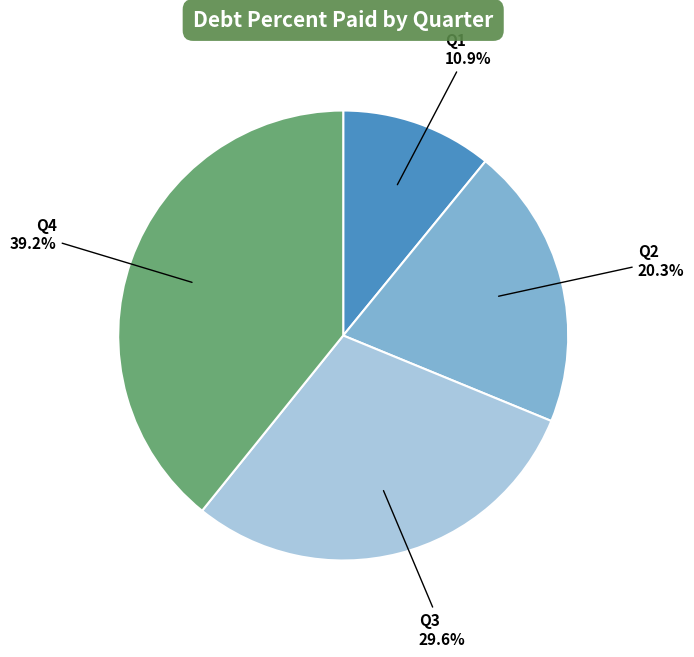

Is there any slice that represents more than half of the pie?

No